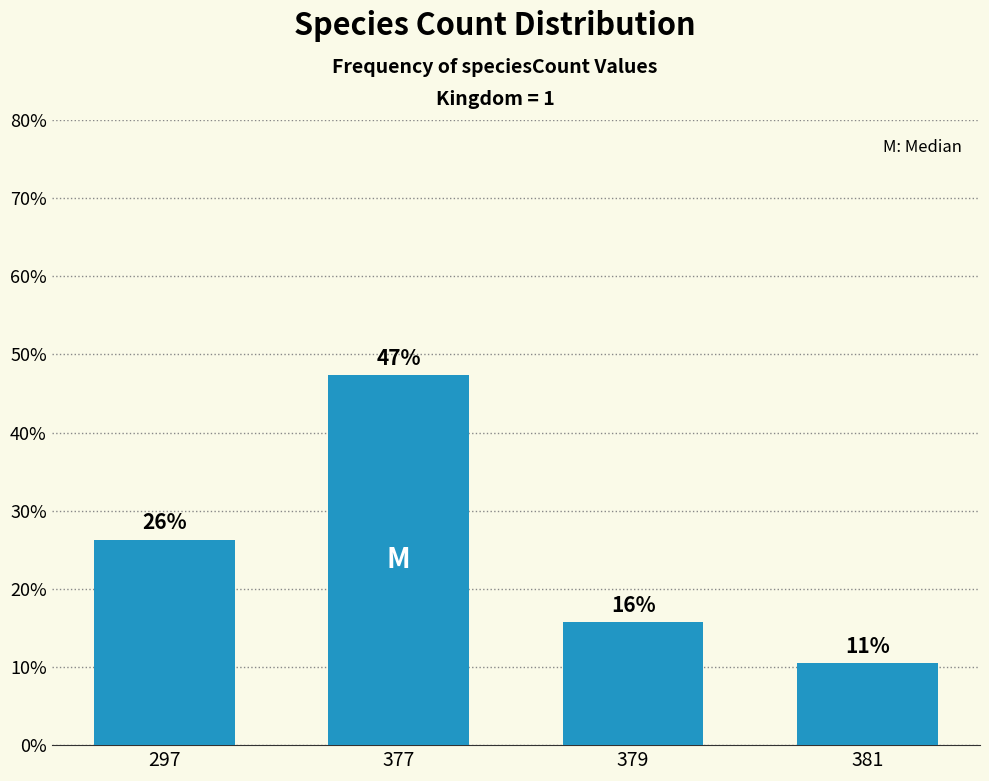

Where is the data nearest to the value 28?

297